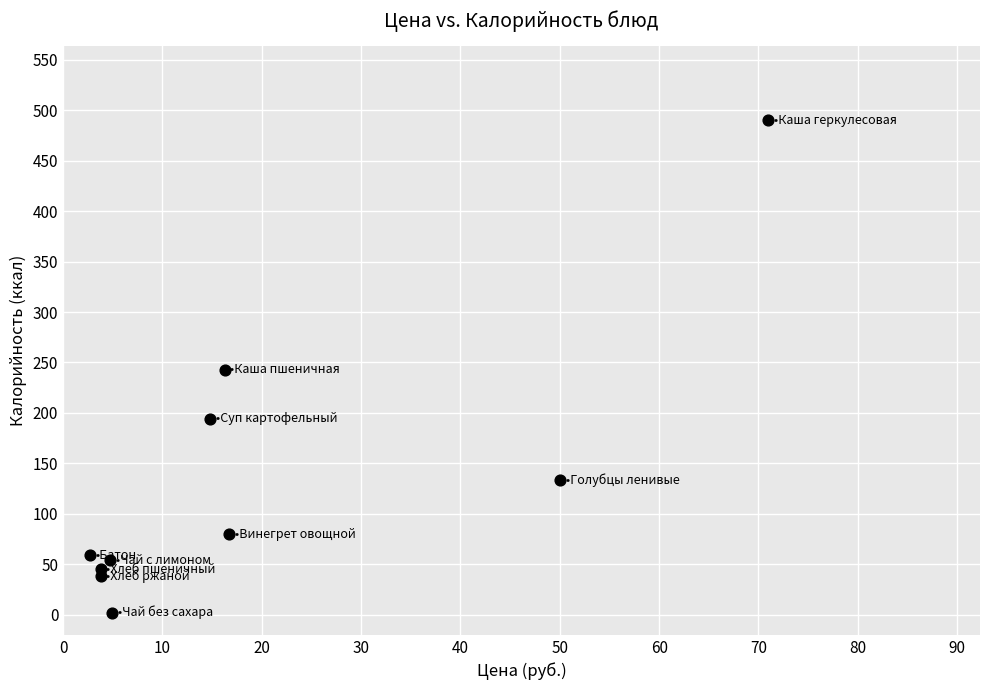

What is the range of X values (max minus min)?

68.3